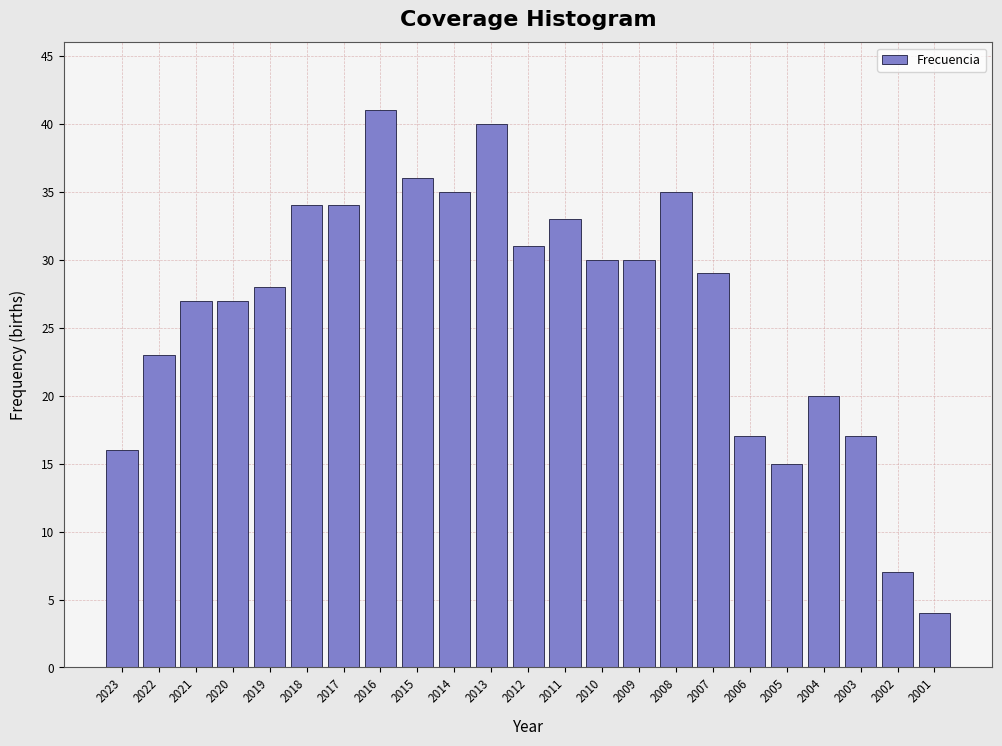

Reading right to left, list all the values displayed in this chart.

4	7	17	20	15	17	29	35	30	30	33	31	40	35	36	41	34	34	28	27	27	23	16